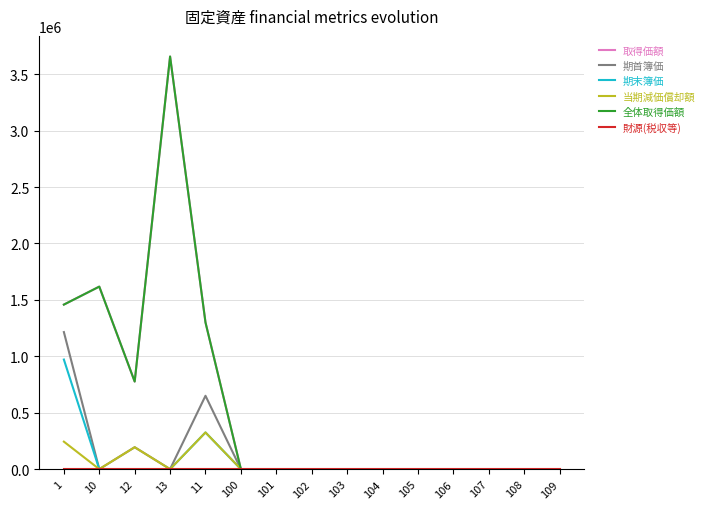

Read the 取得価額 value at 102.

1